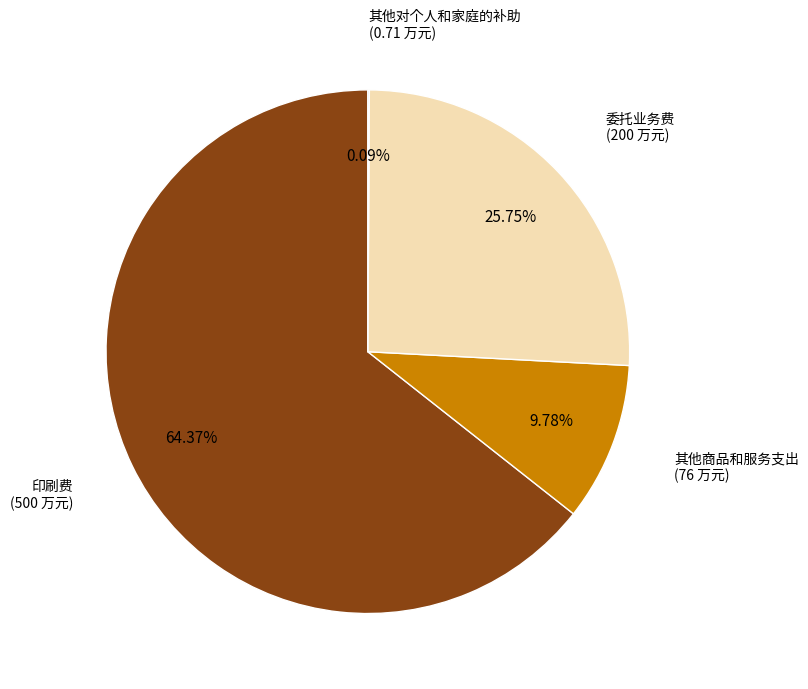

Which category has the biggest portion of the pie?

印刷费